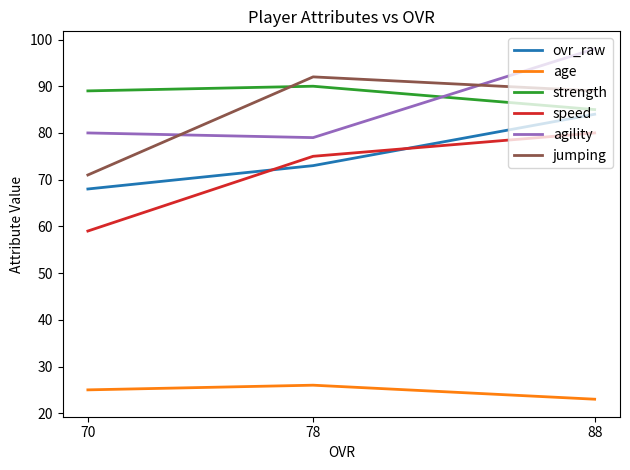

Is it true that speed equals 110 at 88?

False